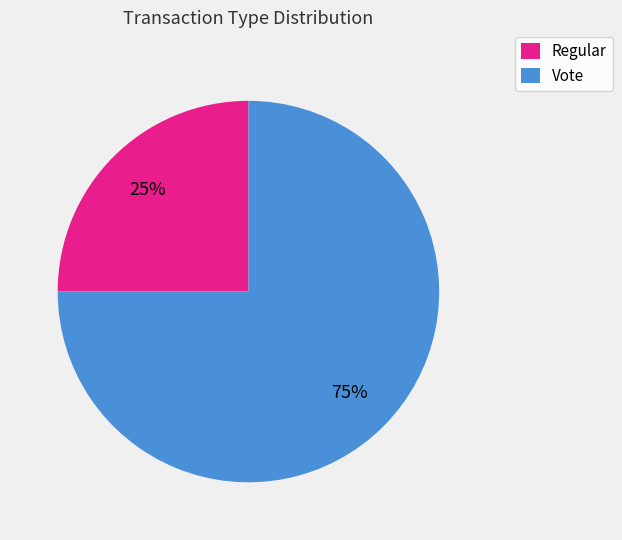

Between Vote and Regular, which is larger?

Vote